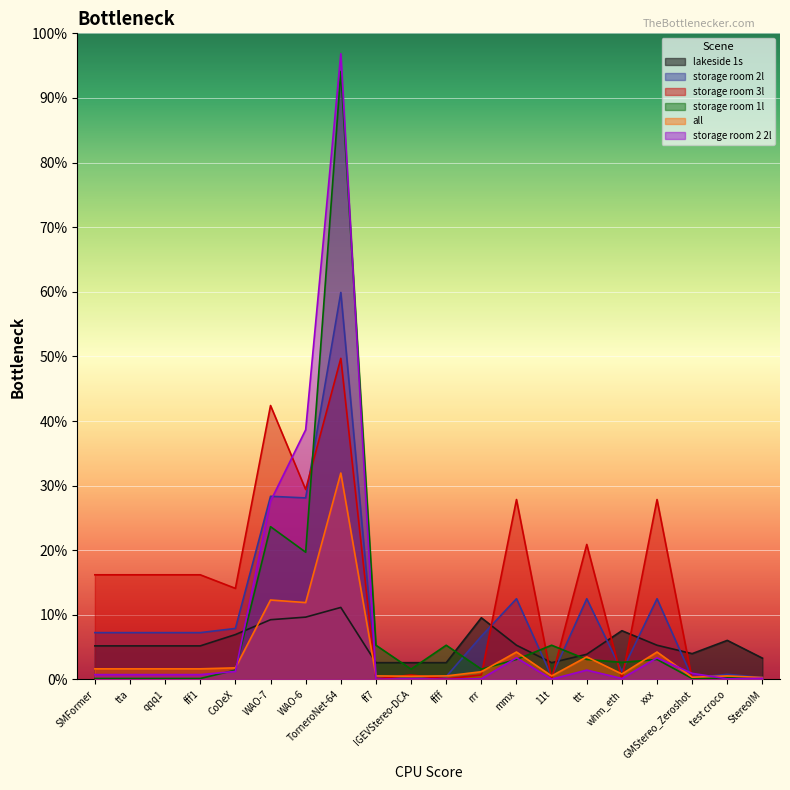

Reading right to left, extract all data points from this chart.

lakeside 1s: StereoIM=0.7	test croco=1.2	GMStereo_Zeroshot=0.8	xxx=1.1	whm_eth=1.5	ttt=0.8	11t=0.5	mmx=1.1	rrr=1.9	ffff=0.5	IGEVStereo-DCA=0.5	ff7=0.5	TorneroNet-64=2.2	WAO-6=1.9	WAO-7=1.9	CoDeX=1.4	fff1=1.0	qqq1=1.0	tta=1.0	SMFormer=1.0
storage room 2l: StereoIM=0.1	test croco=0.2	GMStereo_Zeroshot=0.1	xxx=2.5	whm_eth=0.2	ttt=2.5	11t=0.1	mmx=2.5	rrr=1.3	ffff=0.1	IGEVStereo-DCA=0.1	ff7=0.1	TorneroNet-64=12.0	WAO-6=5.6	WAO-7=5.7	CoDeX=1.6	fff1=1.4	qqq1=1.4	tta=1.4	SMFormer=1.4
storage room 3l: StereoIM=0.0	test croco=0.0	GMStereo_Zeroshot=0.0	xxx=5.6	whm_eth=0.0	ttt=4.2	11t=0.0	mmx=5.6	rrr=0.1	ffff=0.0	IGEVStereo-DCA=0.1	ff7=0.0	TorneroNet-64=9.9	WAO-6=5.9	WAO-7=8.5	CoDeX=2.8	fff1=3.2	qqq1=3.2	tta=3.2	SMFormer=3.2
storage room 1l: StereoIM=0.1	test croco=0.1	GMStereo_Zeroshot=0.0	xxx=0.6	whm_eth=0.5	ttt=0.6	11t=1.1	mmx=0.6	rrr=0.3	ffff=1.1	IGEVStereo-DCA=0.3	ff7=1.1	TorneroNet-64=18.8	WAO-6=3.9	WAO-7=4.7	CoDeX=0.3	fff1=0.0	qqq1=0.0	tta=0.0	SMFormer=0.0
all: StereoIM=0.1	test croco=0.1	GMStereo_Zeroshot=0.1	xxx=0.8	whm_eth=0.2	ttt=0.7	11t=0.1	mmx=0.8	rrr=0.2	ffff=0.1	IGEVStereo-DCA=0.1	ff7=0.1	TorneroNet-64=6.4	WAO-6=2.4	WAO-7=2.5	CoDeX=0.4	fff1=0.3	qqq1=0.3	tta=0.3	SMFormer=0.3
storage room 2 2l: StereoIM=0.0	test croco=0.0	GMStereo_Zeroshot=0.2	xxx=0.7	whm_eth=0.0	ttt=0.3	11t=0.0	mmx=0.7	rrr=0.0	ffff=0.0	IGEVStereo-DCA=0.0	ff7=0.0	TorneroNet-64=19.4	WAO-6=7.7	WAO-7=5.5	CoDeX=0.2	fff1=0.1	qqq1=0.1	tta=0.1	SMFormer=0.1